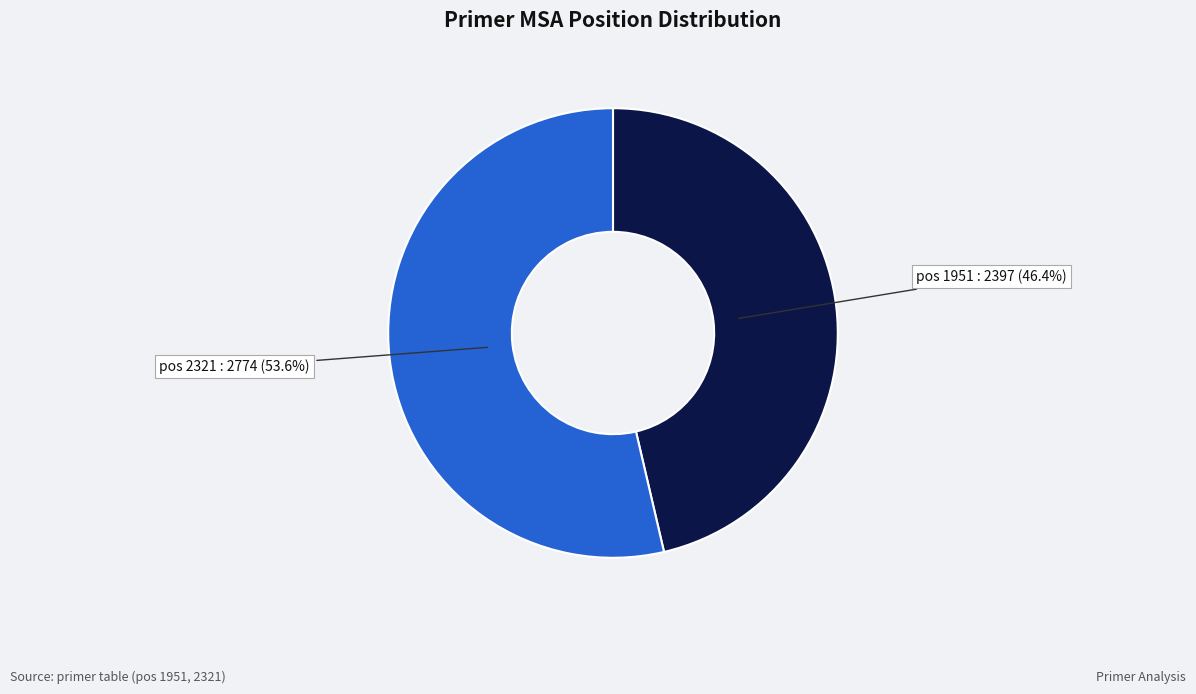

Is there a majority slice in this chart?

Yes